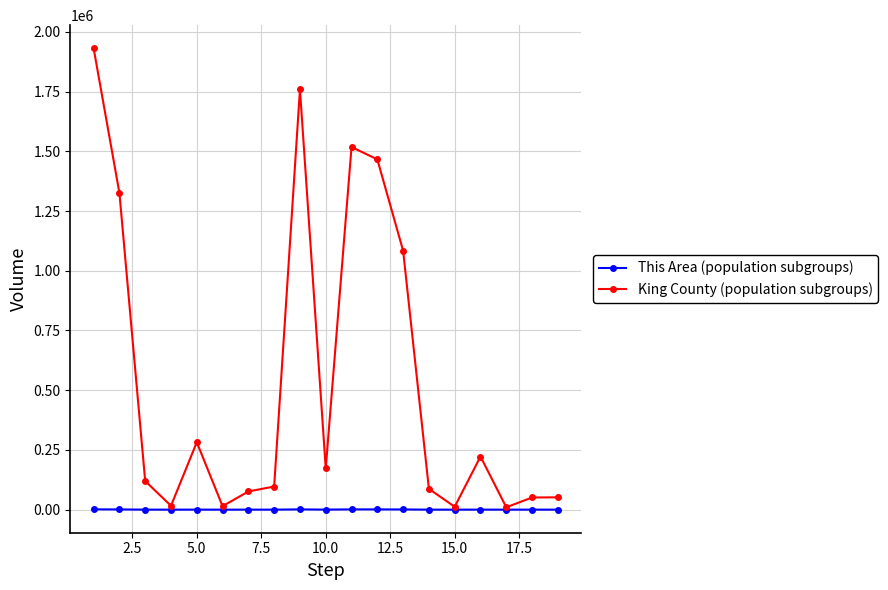

Which series has the largest total across all categories?

King County (population subgroups)